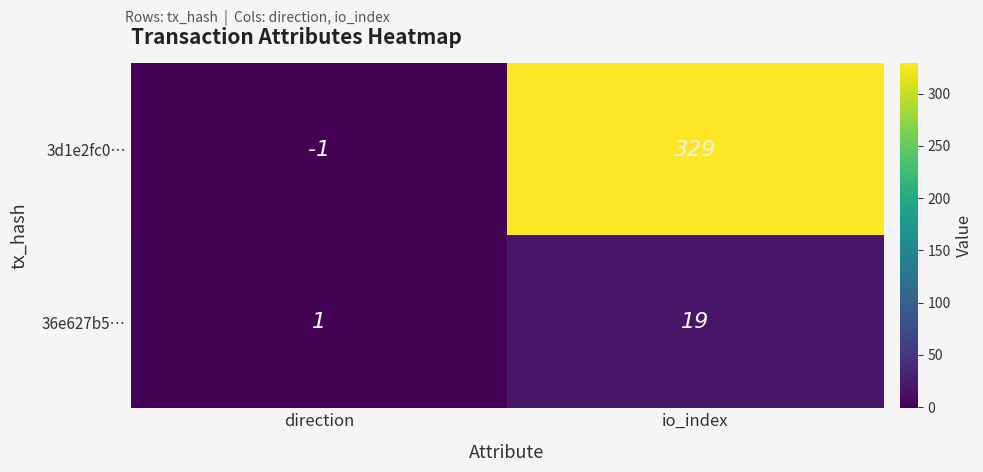

At how many categories does at least one series exceed 107?

1